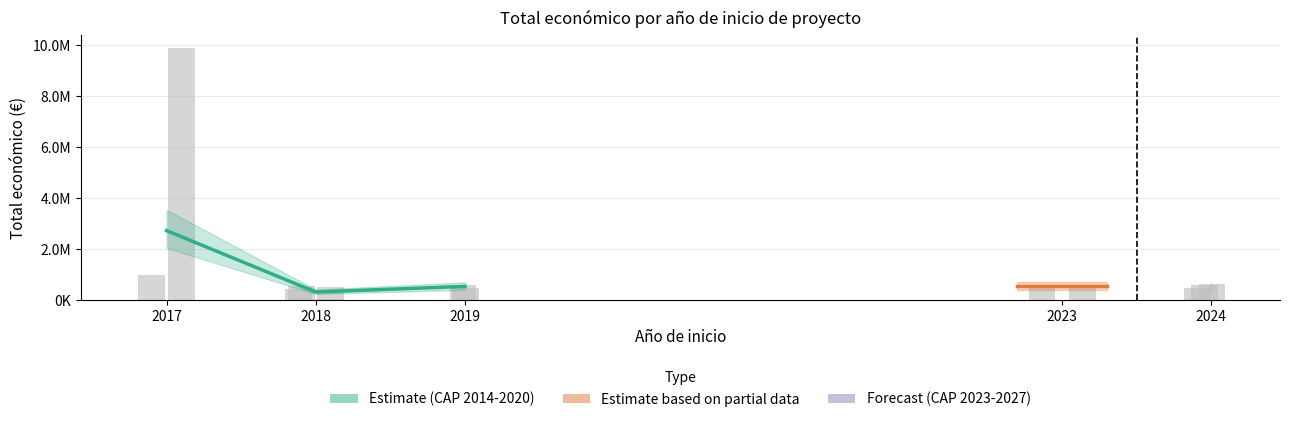

What is the smallest value displayed?

318563.2